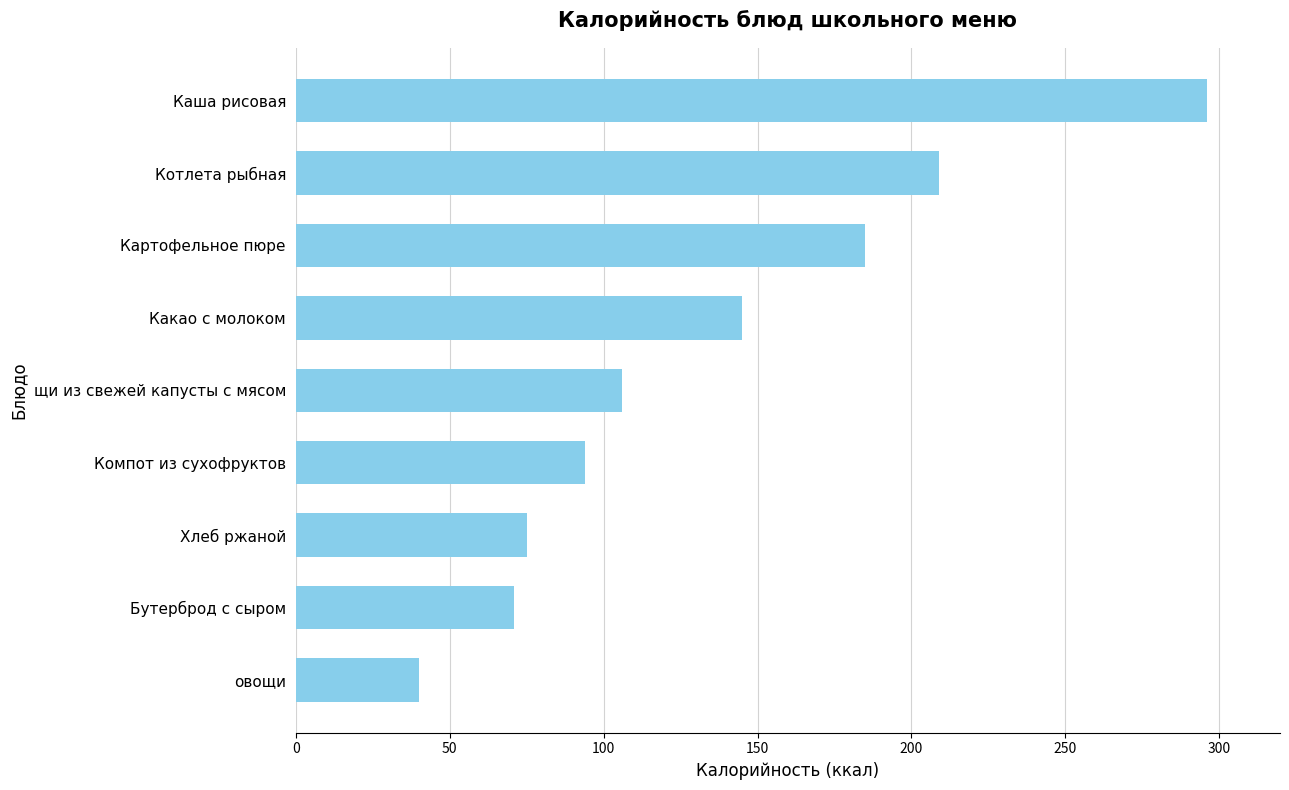

The chart shows a value of 71 at Бутерброд с сыром. True or false?

True